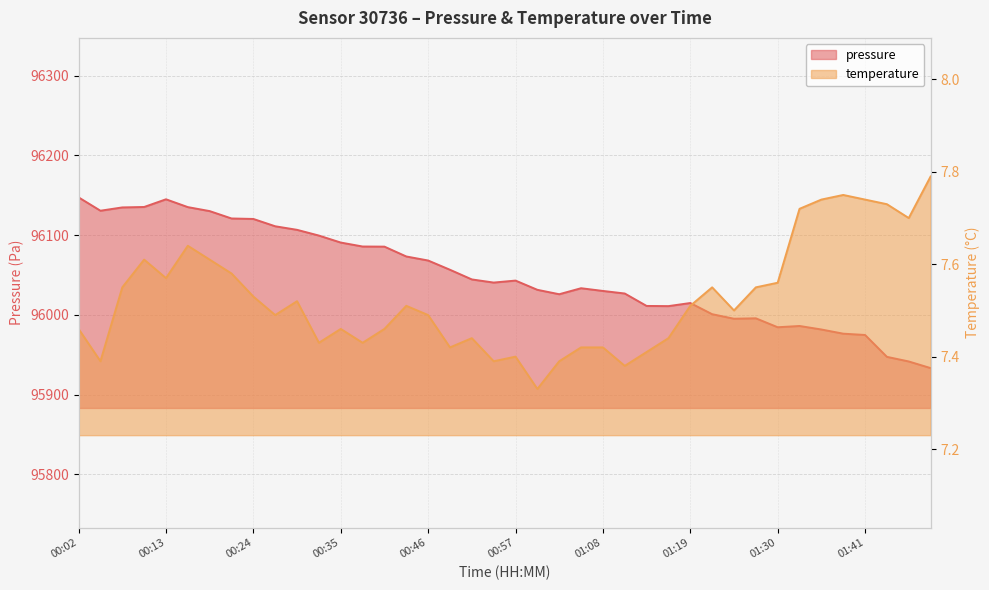

Reading left to right, what are all the values shown in this chart?

pressure: 96147.4	96130.6	96134.8	96135.3	96145.0	96135.2	96130.2	96120.9	96120.3	96111.1	96106.7	96099.5	96090.7	96085.8	96085.6	96073.2	96068.2	96056.6	96044.5	96040.5	96043.0	96031.4	96025.9	96033.4	96030.0	96026.8	96011.2	96011.0	96014.9	96000.9	95995.2	95995.7	95984.5	95986.1	95981.7	95976.4	95974.8	95947.4	95941.6	95933.3
temperature: 7.5	7.4	7.5	7.6	7.6	7.6	7.6	7.6	7.5	7.5	7.5	7.4	7.5	7.4	7.5	7.5	7.5	7.4	7.4	7.4	7.4	7.3	7.4	7.4	7.4	7.4	7.4	7.4	7.5	7.5	7.5	7.5	7.6	7.7	7.7	7.8	7.7	7.7	7.7	7.8